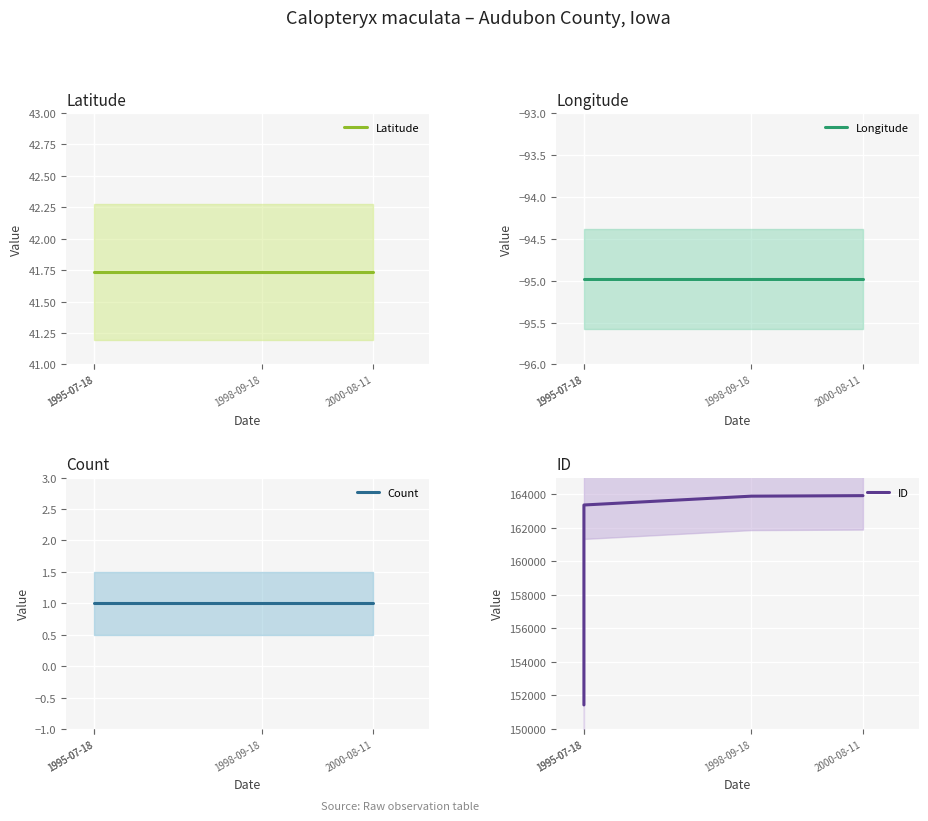

At which category is the sum across all series the highest?

2000-08-11